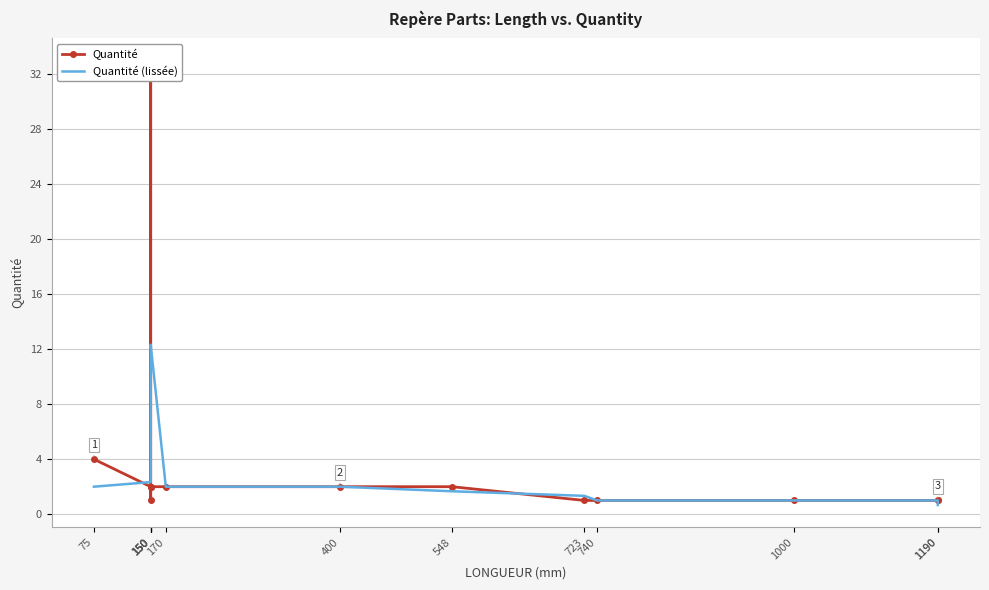

What is the average value of the Quantité series?

4.1